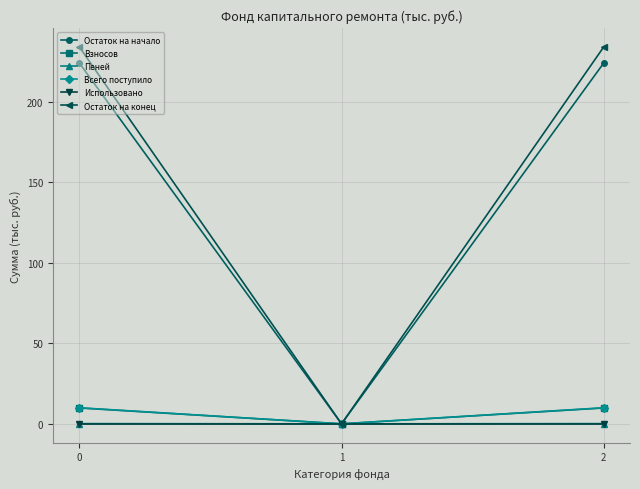

Is the value of Пеней at 0 greater than the value of Остаток на начало at 0?

No